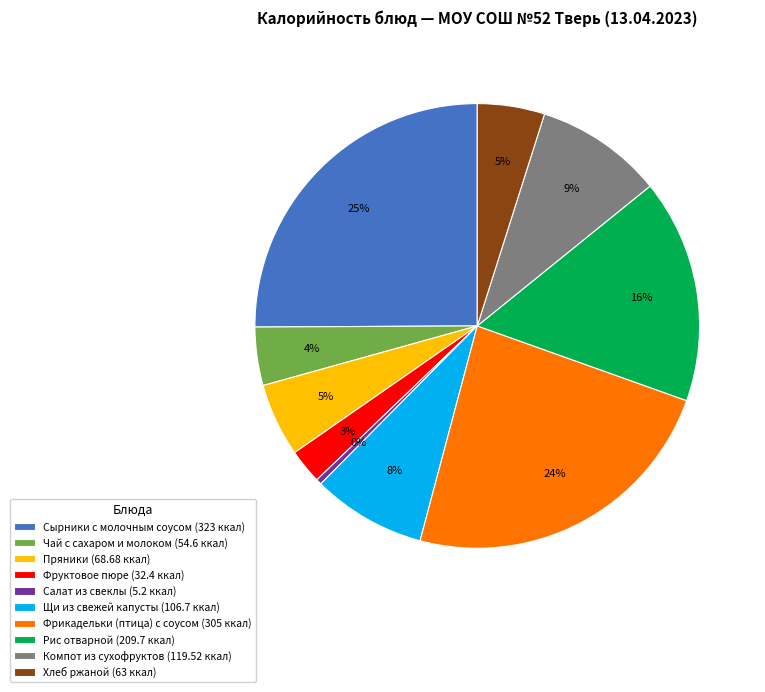

Is there a majority slice in this chart?

No